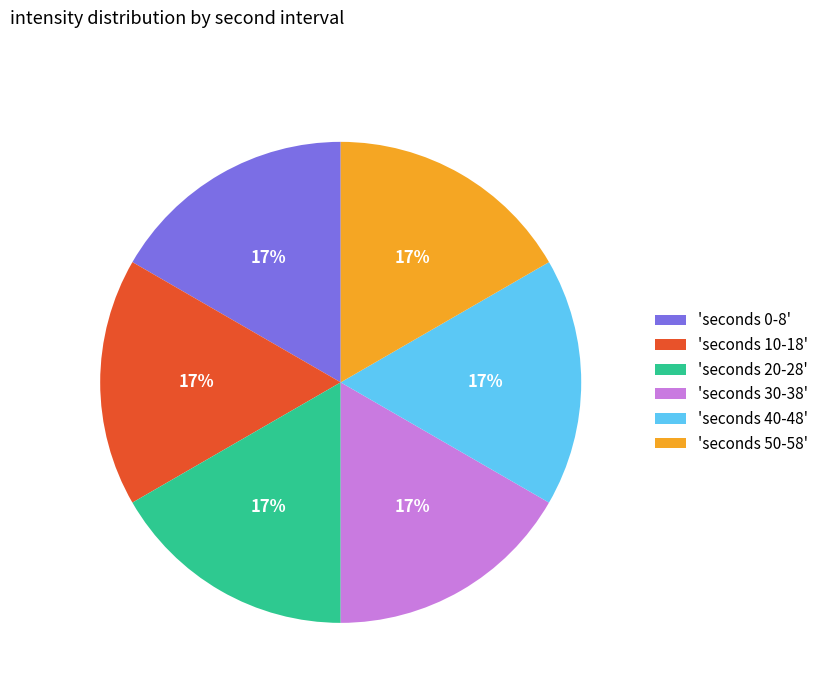

Is there any slice that represents more than half of the pie?

No